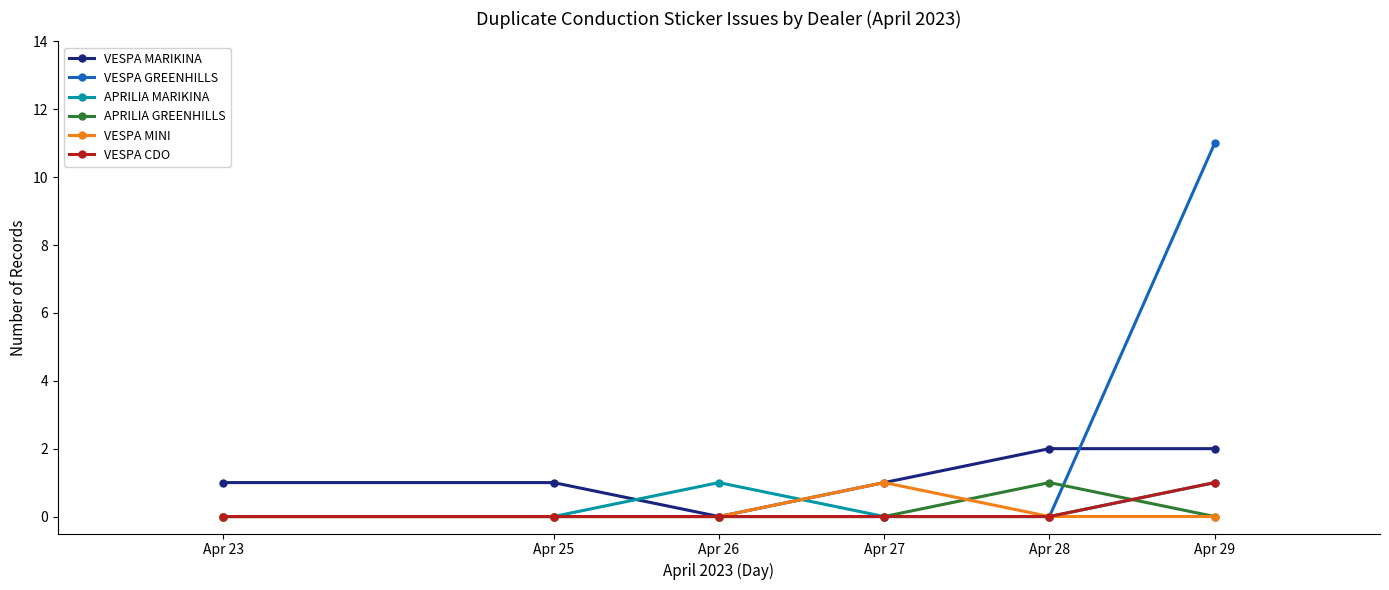

How many lines are shown in the chart?

6